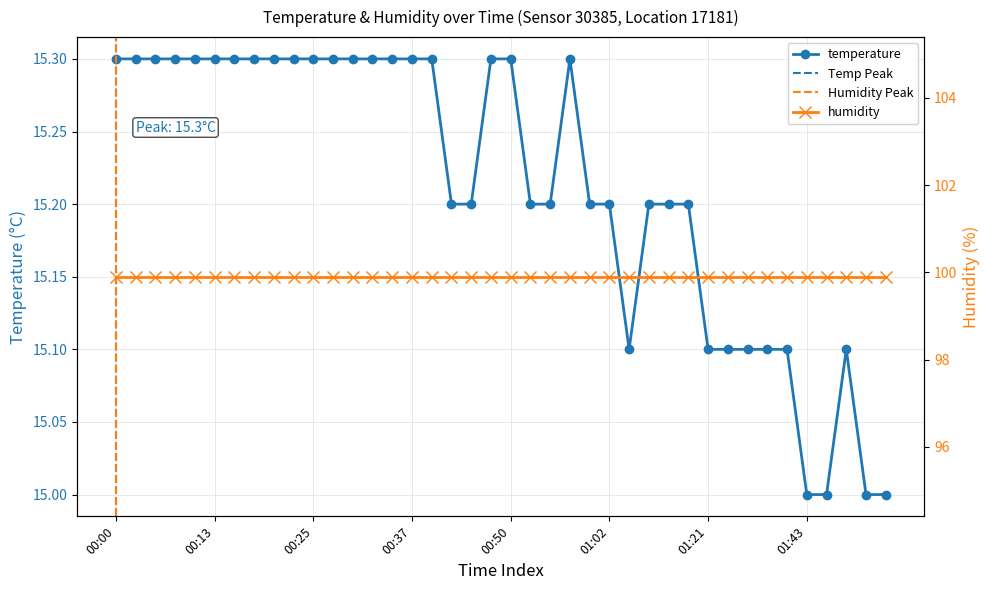

Count the values in the range 15 to 16.

40